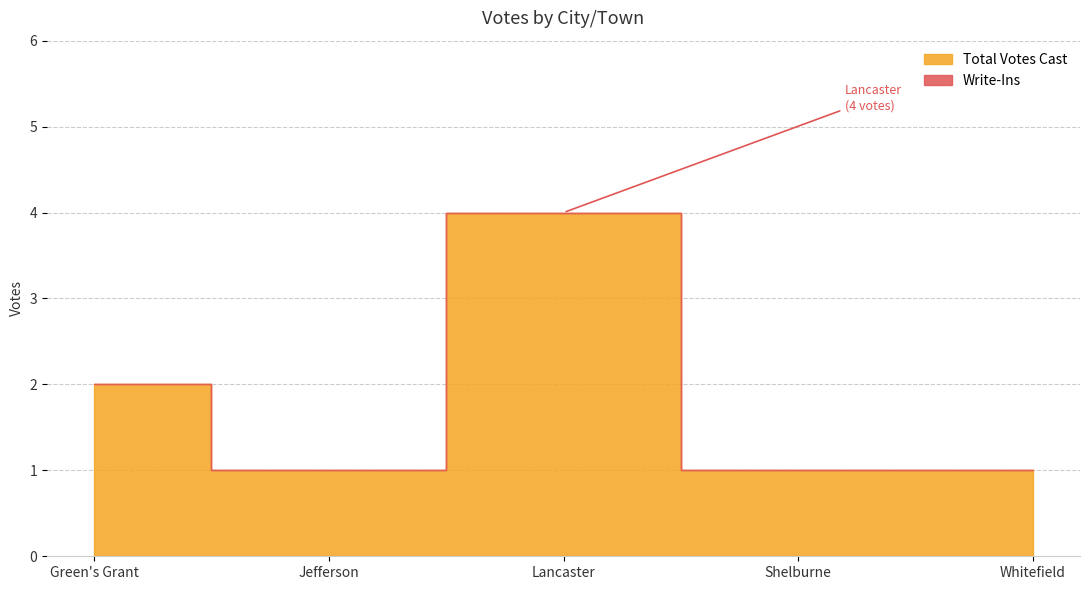

Between Whitefield and Lancaster, which is larger?

Lancaster